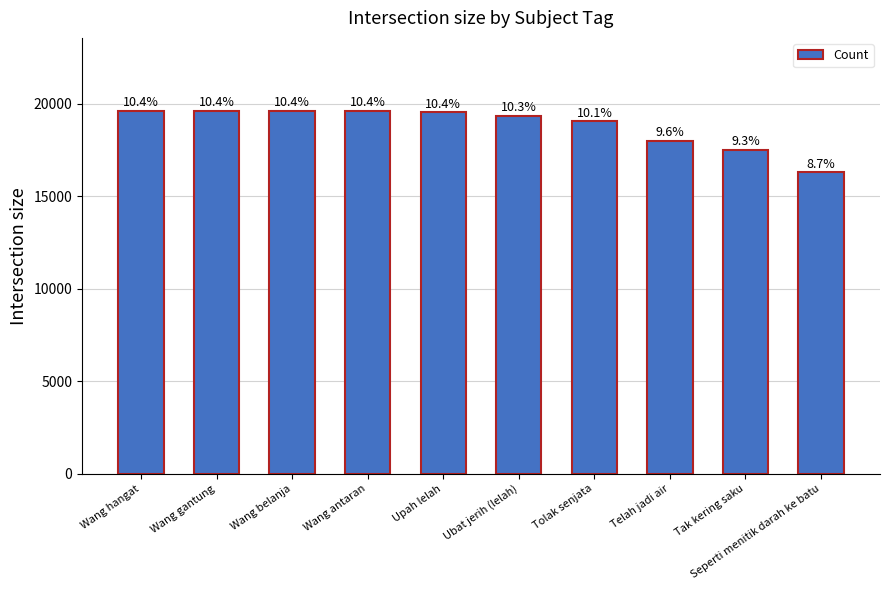

How many bars are there in total?

10